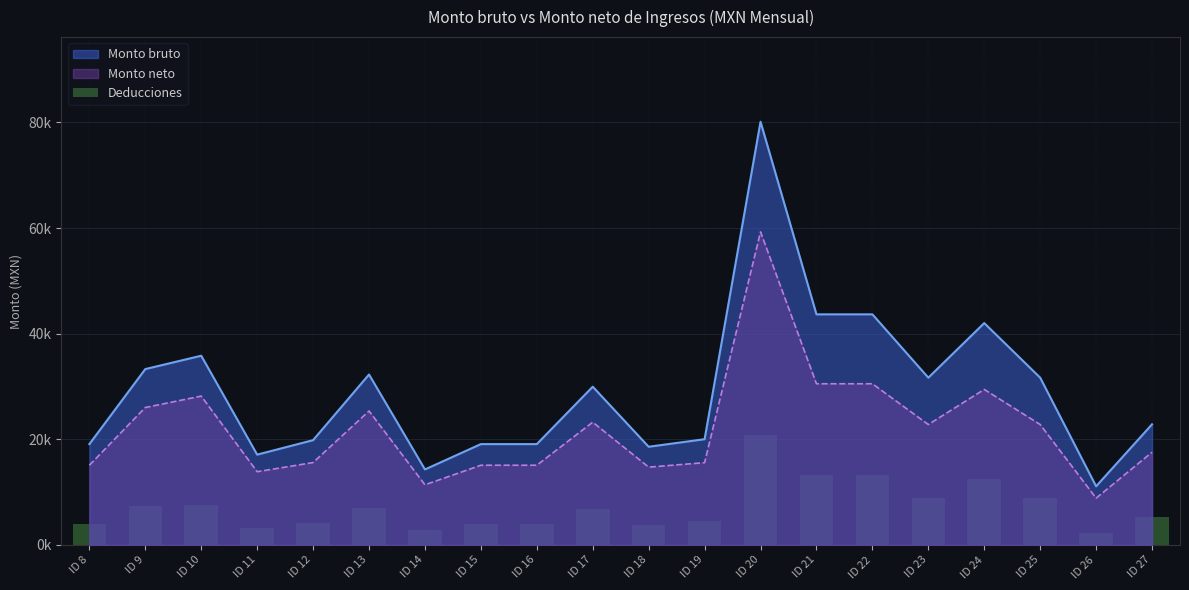

How many values exceed 6723?

10